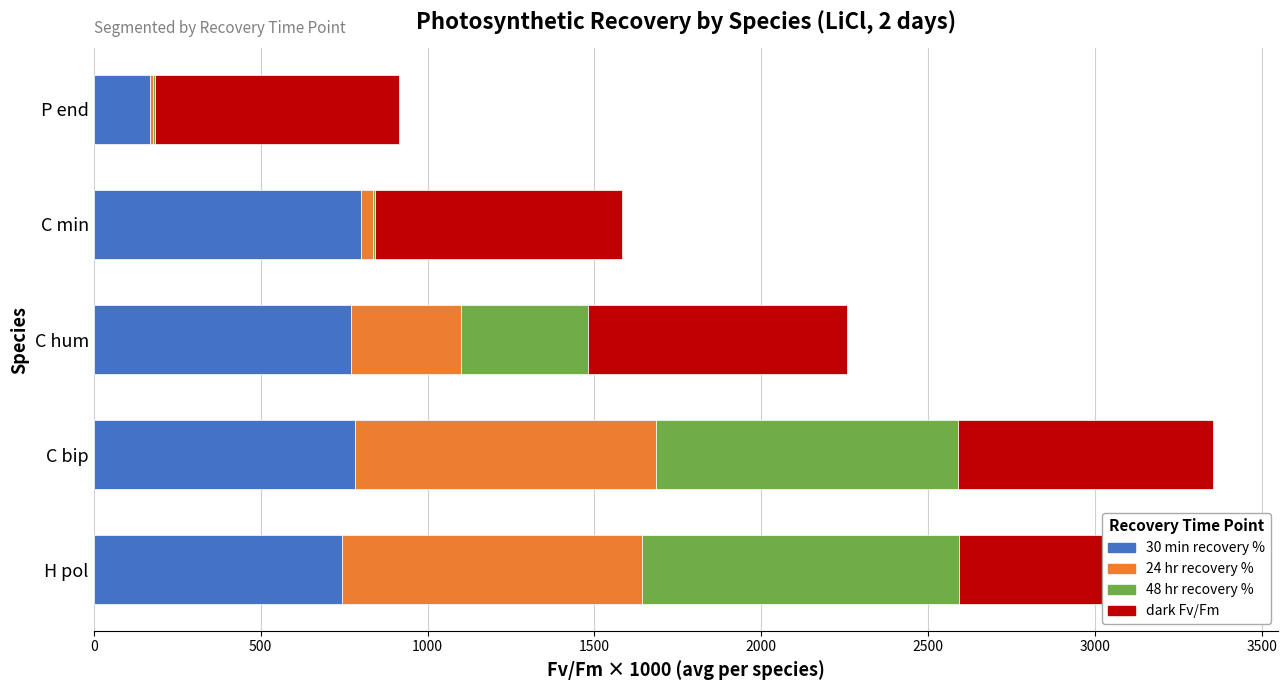

What is the sum of all 24 hr recovery % values?

2172.3